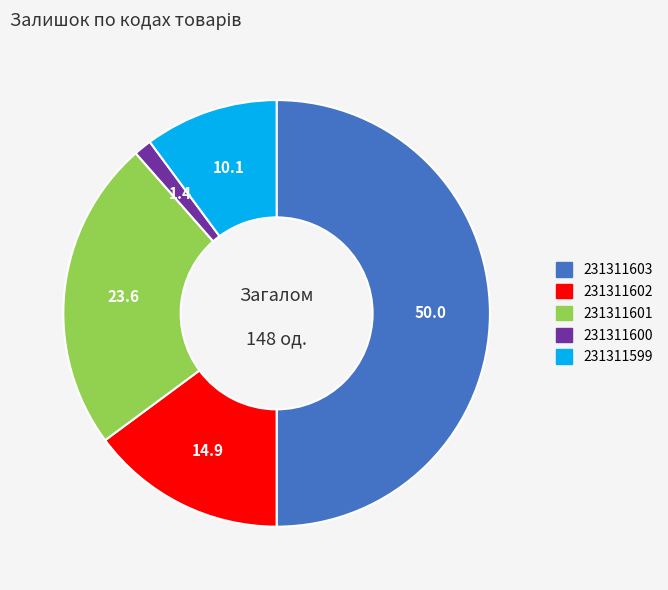

The 231311602 slice represents 15% of the pie. True or false?

True